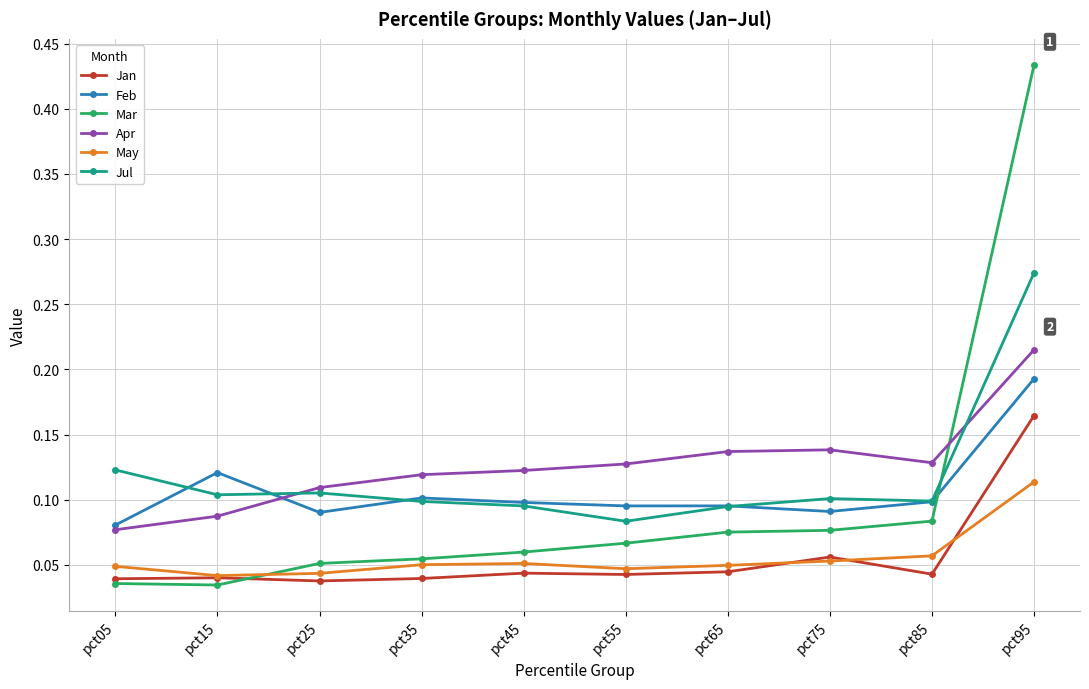

List the series in order of their peak value, highest first.

Mar, Jul, Apr, Feb, Jan, May